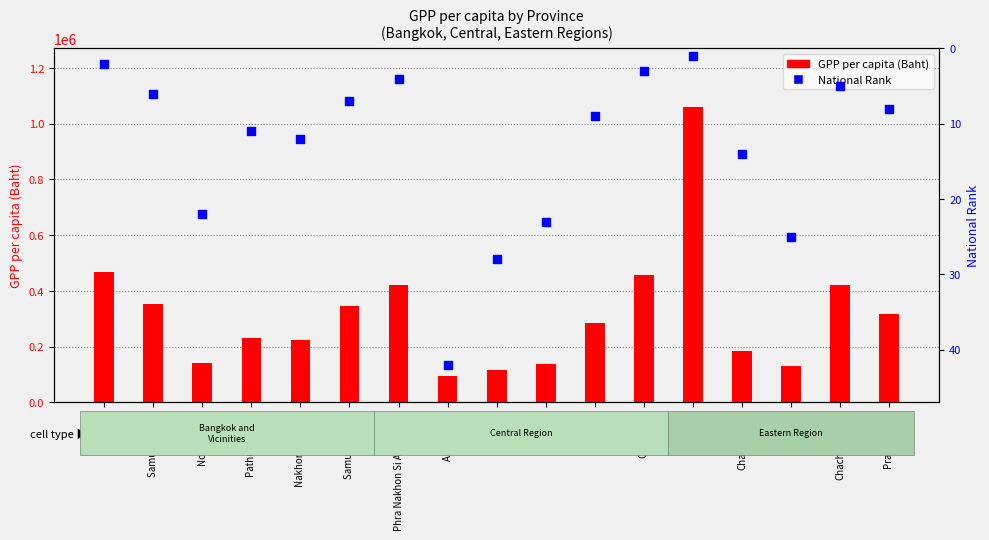

What is the total value across all series at Chachoengsao?

421602.3